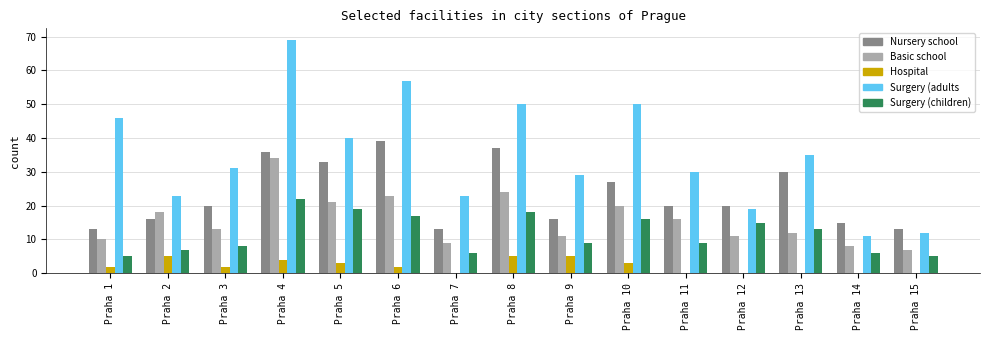

How many groups of bars are there?

15